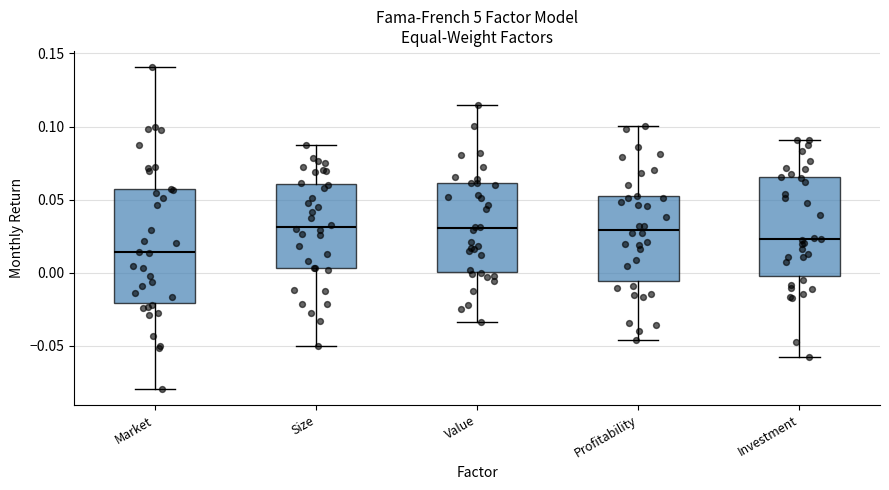

Reading left to right, transcribe this box plot: for each box, give where its median line is, the range the box spans, and where its two whiskers end, as read against the y-axis. The values are not printed on the chart, so give them approximately, as read against the axis.

Market: median 0.015, box -0.020 to 0.055, whiskers -0.080 to 0.140
Size: median 0.030, box 0.005 to 0.060, whiskers -0.050 to 0.085
Value: median 0.030, box 0.000 to 0.060, whiskers -0.035 to 0.115
Profitability: median 0.030, box -0.005 to 0.050, whiskers -0.045 to 0.100
Investment: median 0.025, box 0.000 to 0.065, whiskers -0.060 to 0.090